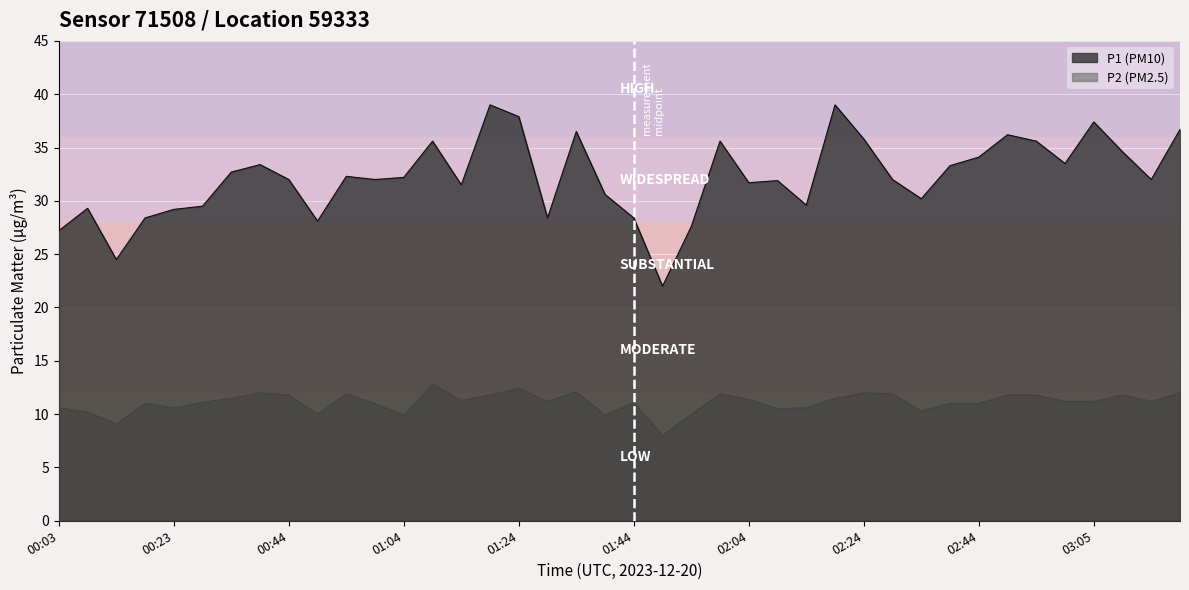

Which category has the highest value in the P2 series?

01:09